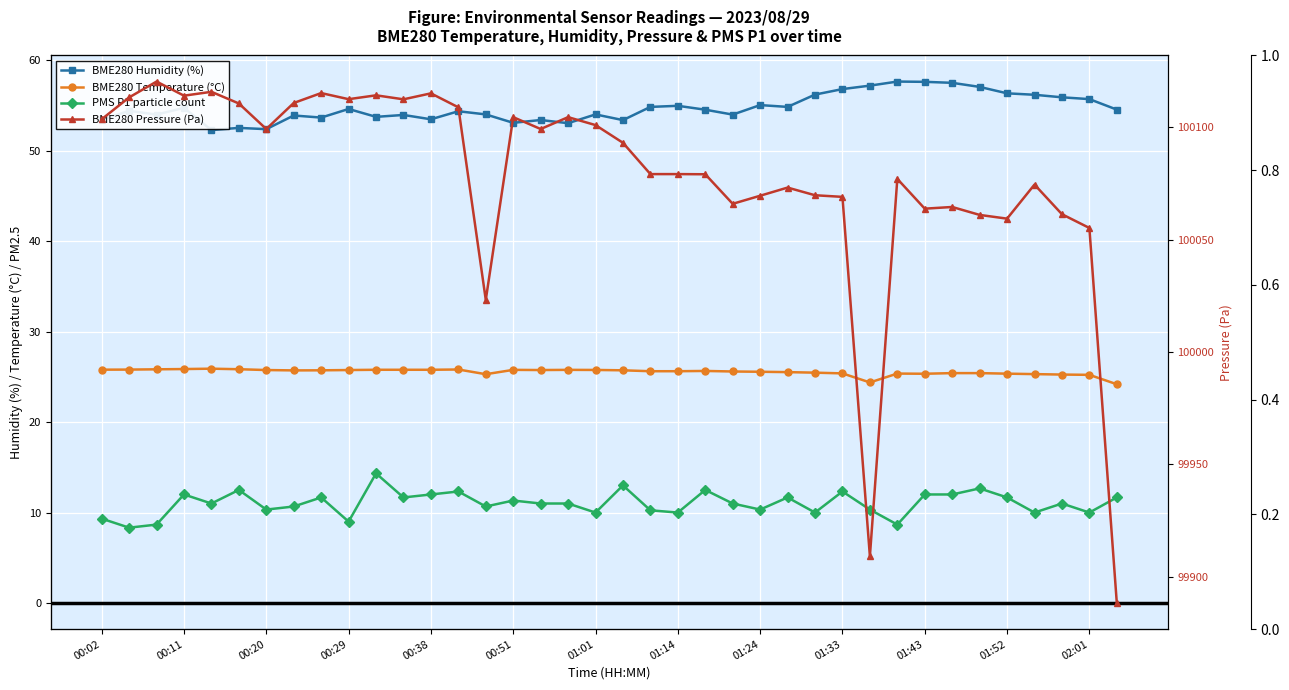

What position from the left is 01:43?

31